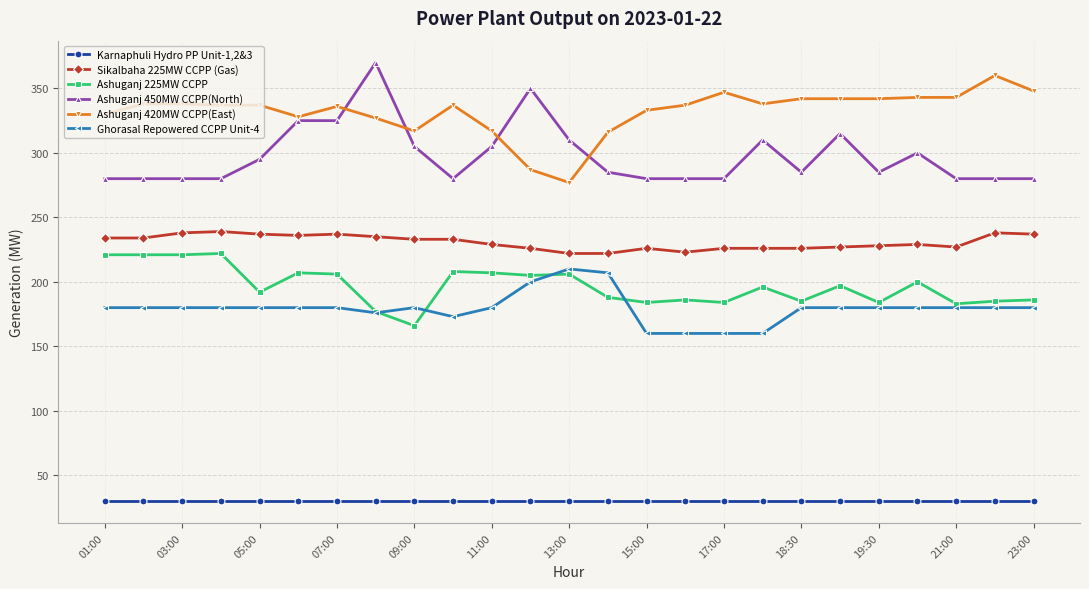

What is the lowest value of the Ashuganj 225MW CCPP series?

166